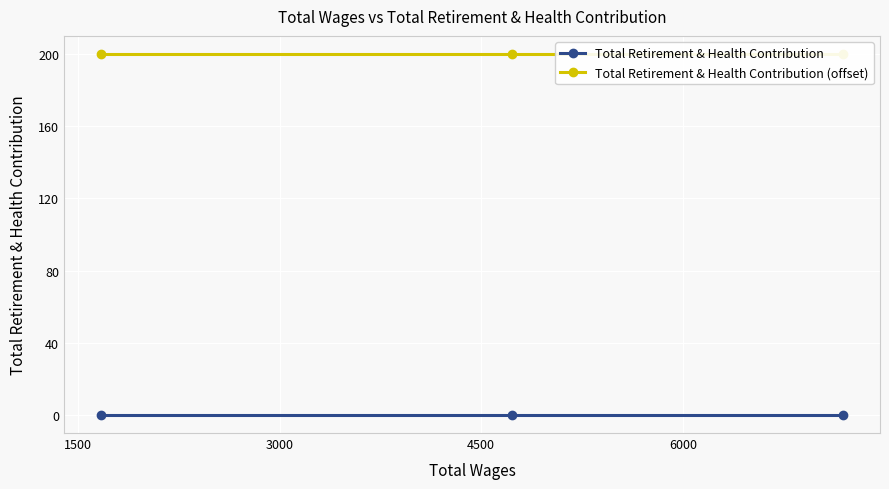

Between 3000 and 1500, which is larger?

3000